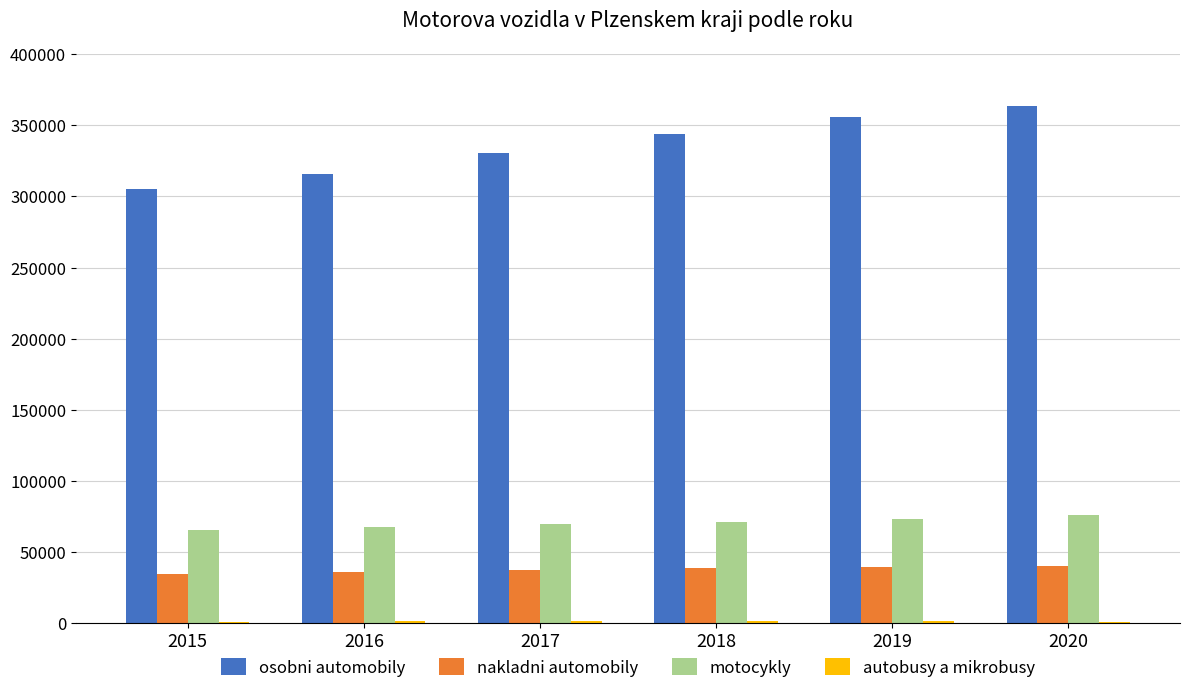

Which series has the largest total across all categories?

osobni automobily